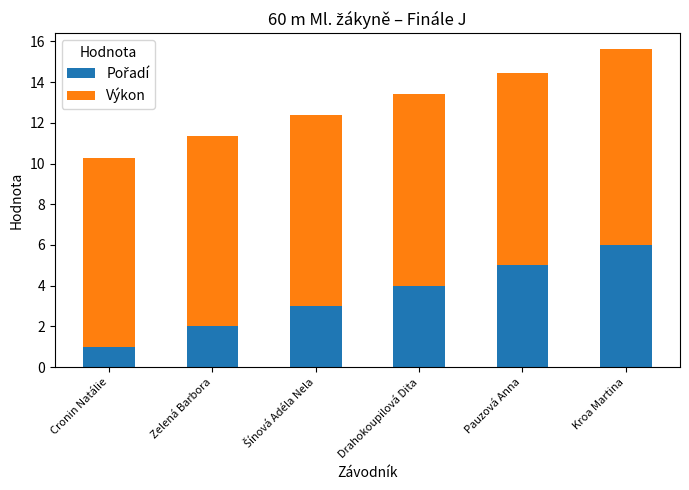

How many categories are shown in the chart?

6